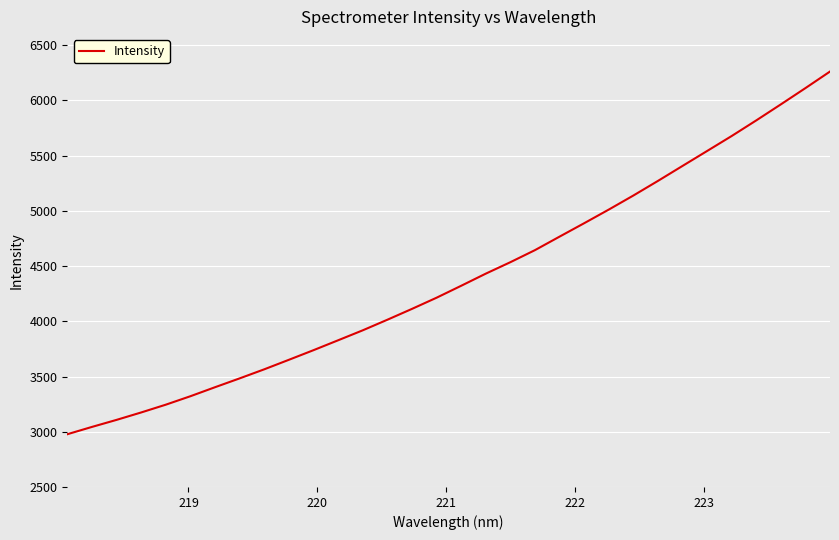

What is the smallest value displayed?

2977.4